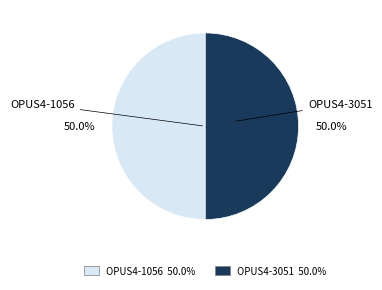

What is the ratio of the value at OPUS4-3051 to the value at OPUS4-1056?

1.0